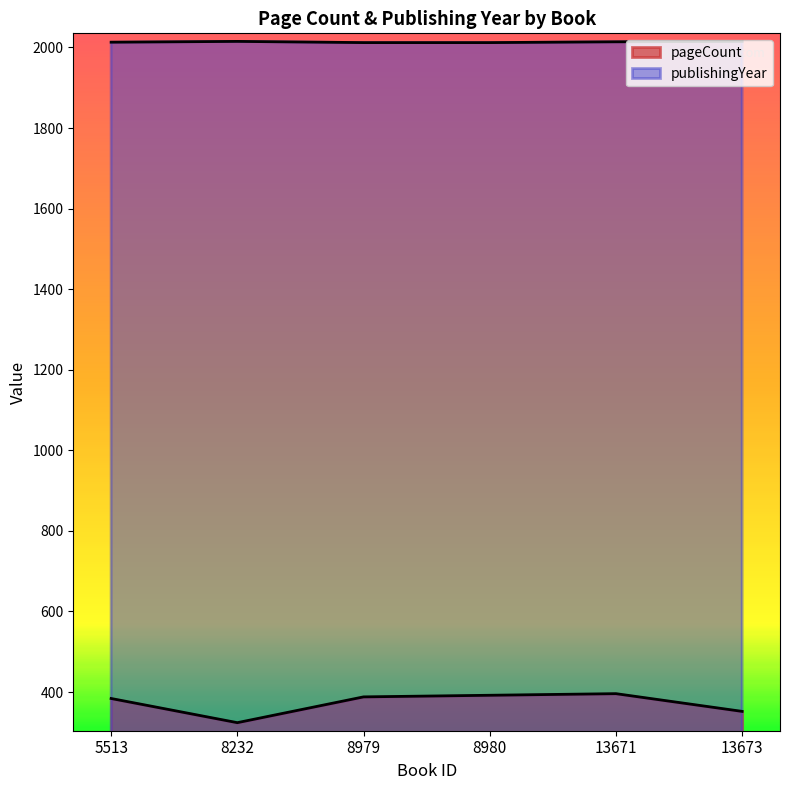

How many series are shown in this chart?

2